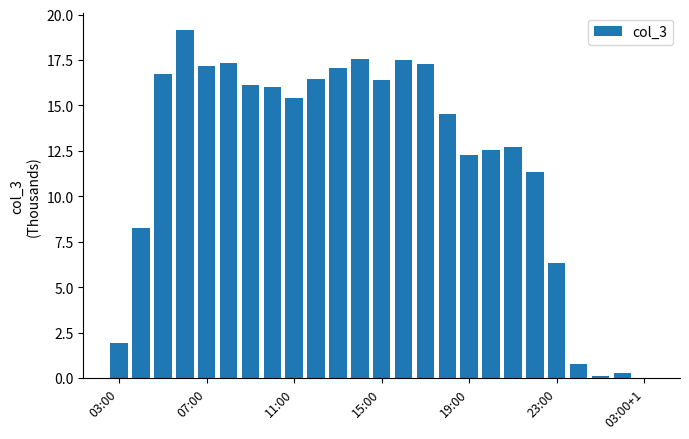

What is the sum of all values?

301.3